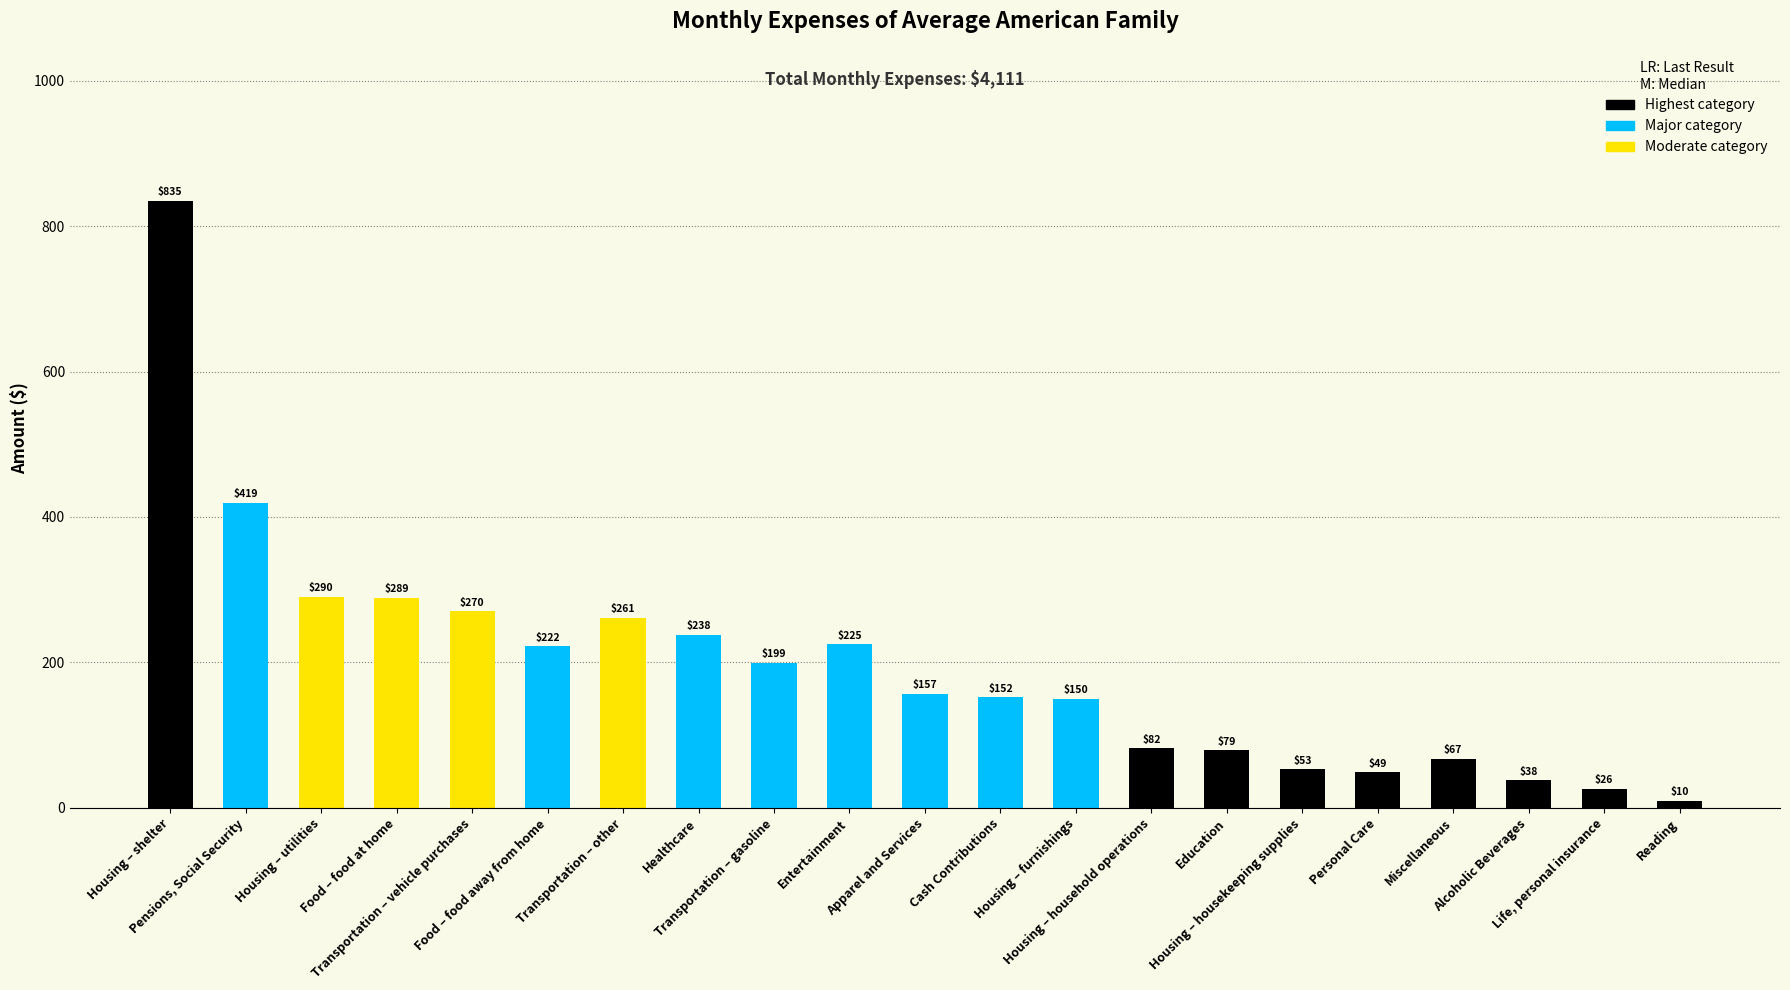

Which category has the lowest value across all series?

Reading